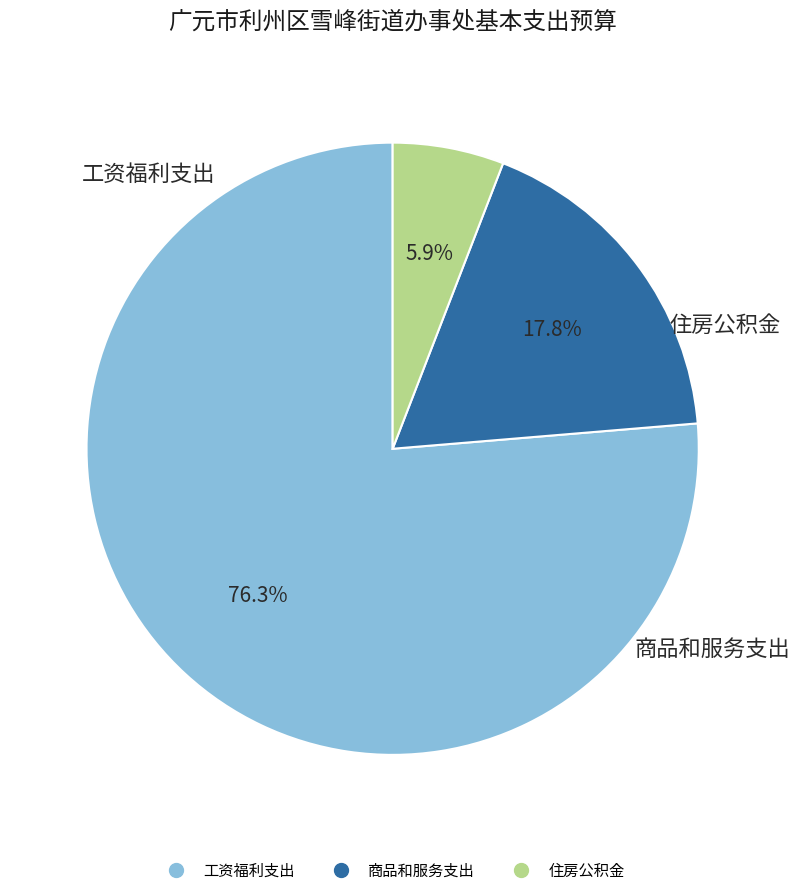

Rank the categories by value from highest to lowest.

工资福利支出, 商品和服务支出, 住房公积金